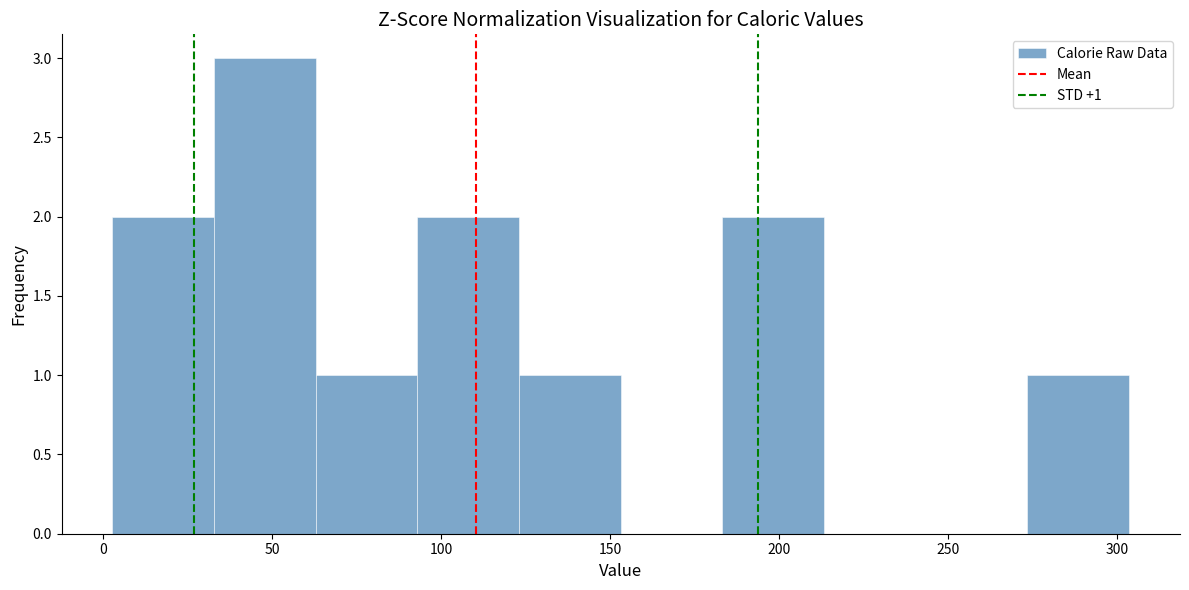

Which range on the x-axis has the tallest bar?

35 to 65